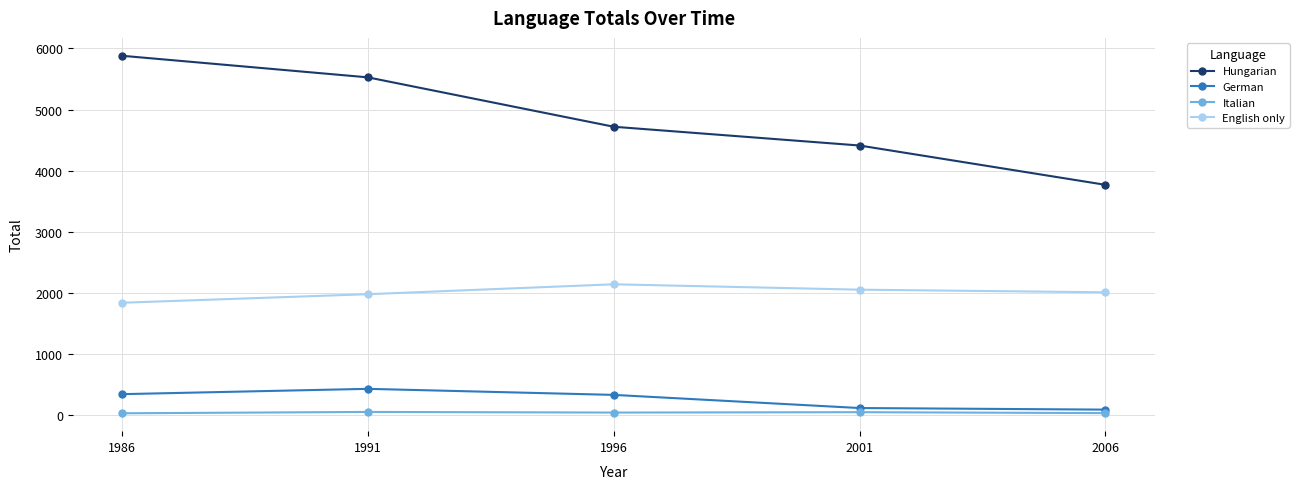

List the series in order of their peak value, highest first.

Hungarian, English only, German, Italian